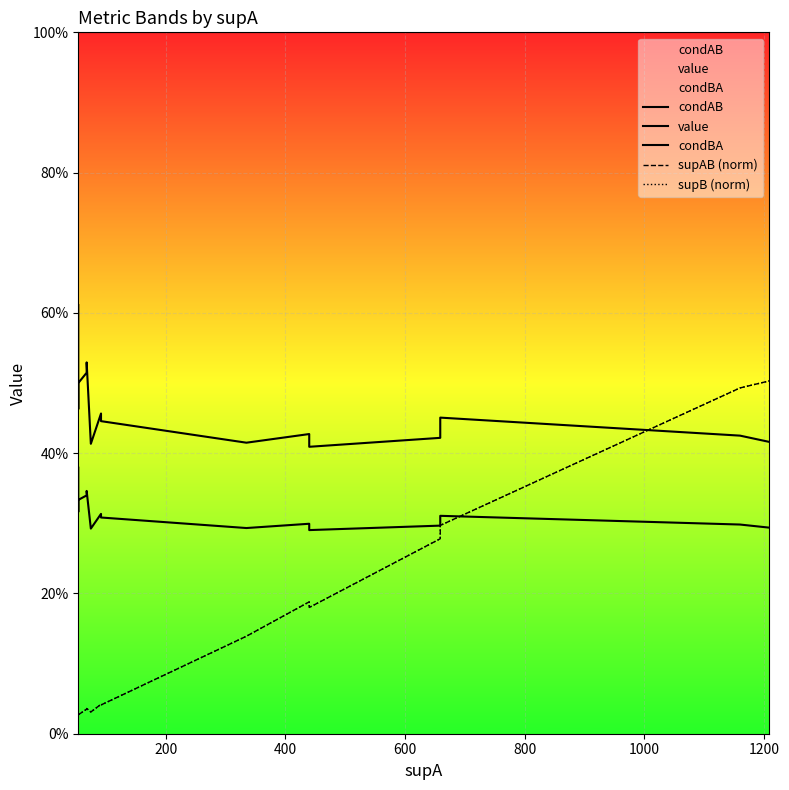

What is the value of the value point at the 4th from the left?

0.3